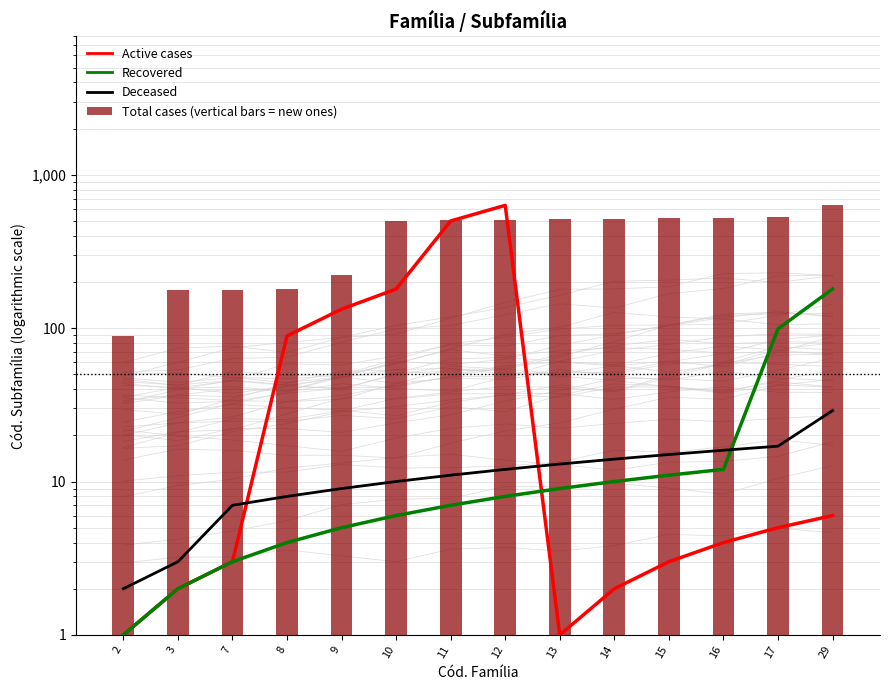

What is the sum of all Active cases values?

1561